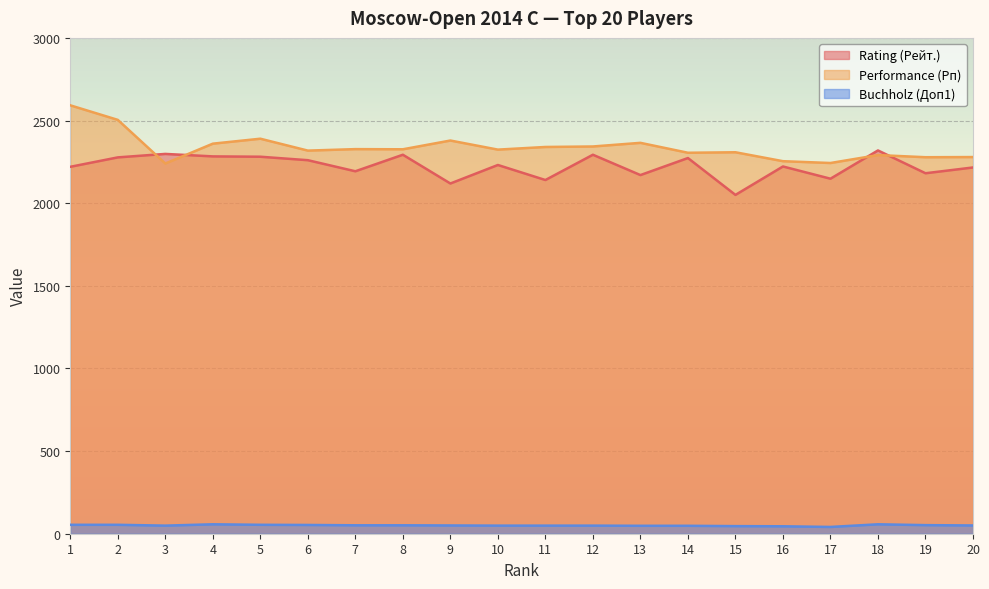

True or false: Performance (Рп) has a value of 2504 at 2.

True